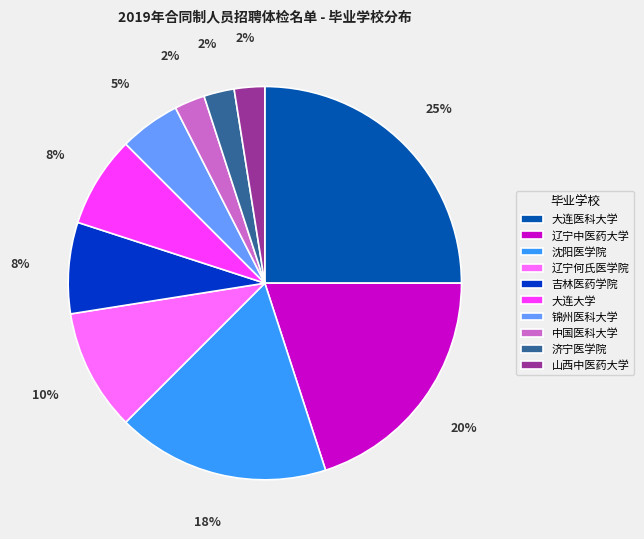

What is the ratio of the value at 济宁医学院 to the value at 山西中医药大学?

1.0